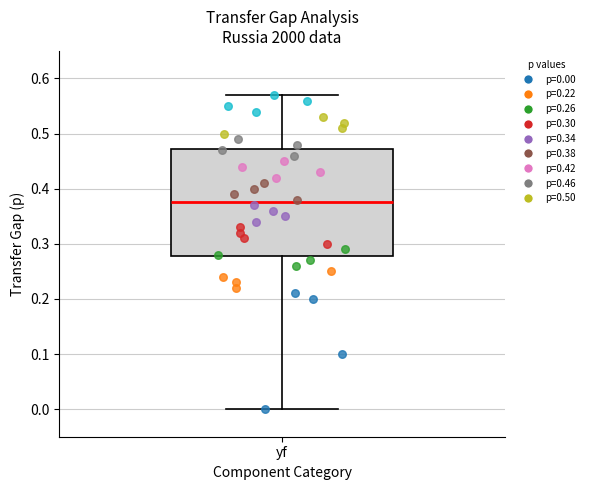

Transcribe this box plot: give where the median line is, the range the box spans, and where the two whiskers end, as read against the y-axis. The values are not printed on the chart, so give them approximately, as read against the axis.

median 0.38, box 0.28 to 0.47, whiskers 0.00 to 0.57